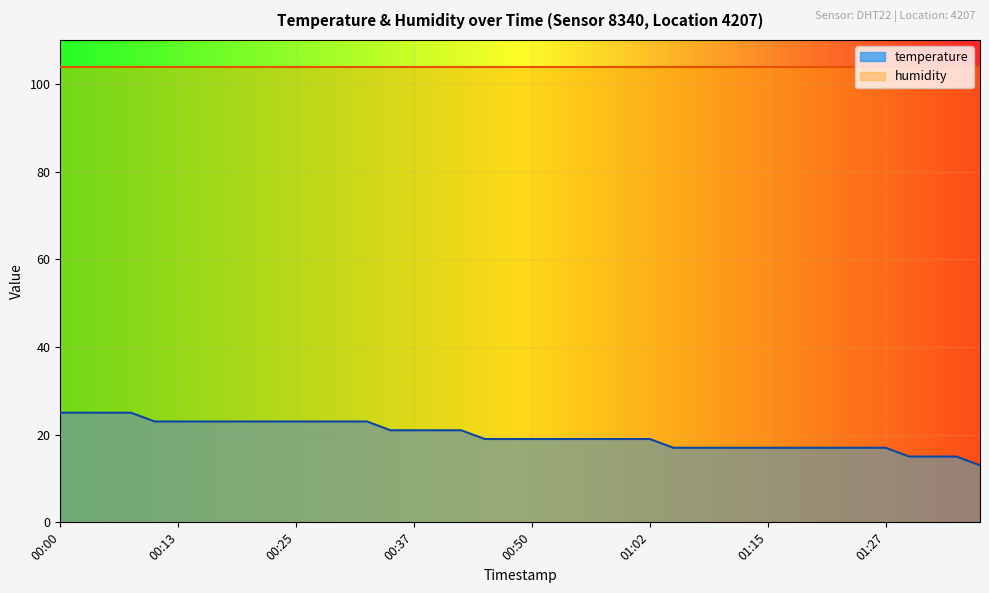

What position from the left is 01:00?

25